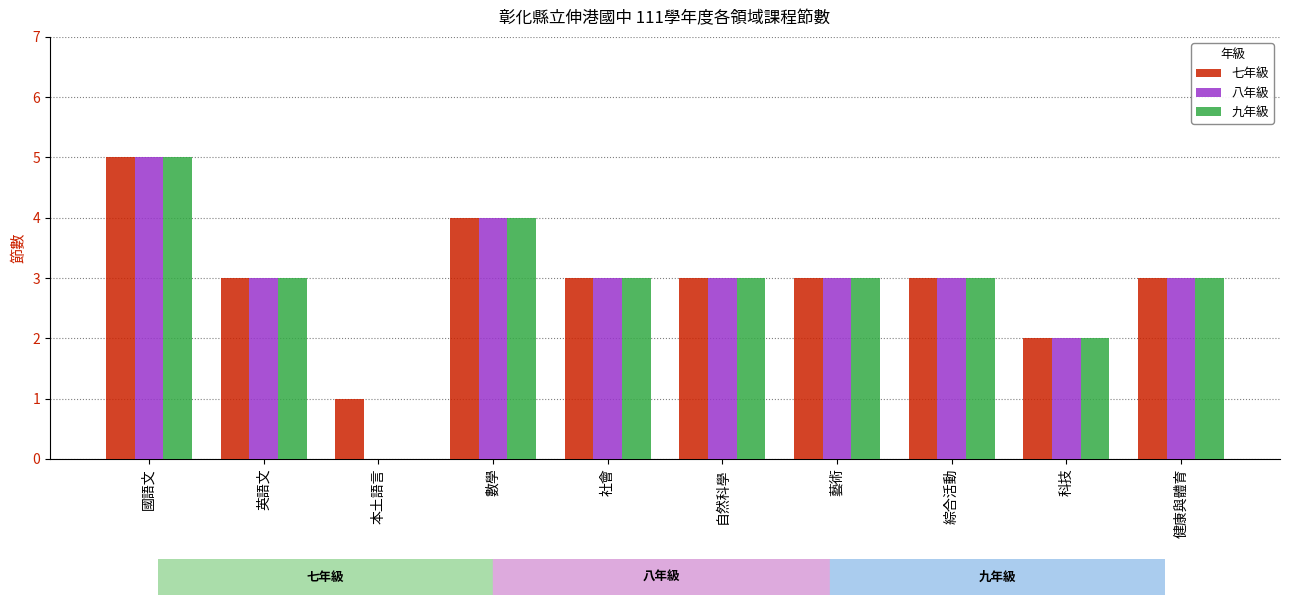

At which label does 九年級 first exceed 3?

國語文